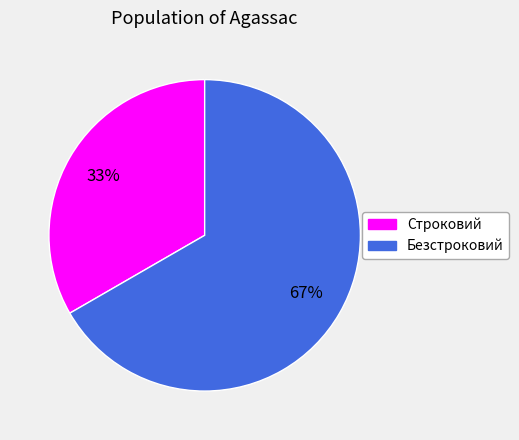

True or false: Строковий accounts for 43% of the total.

False